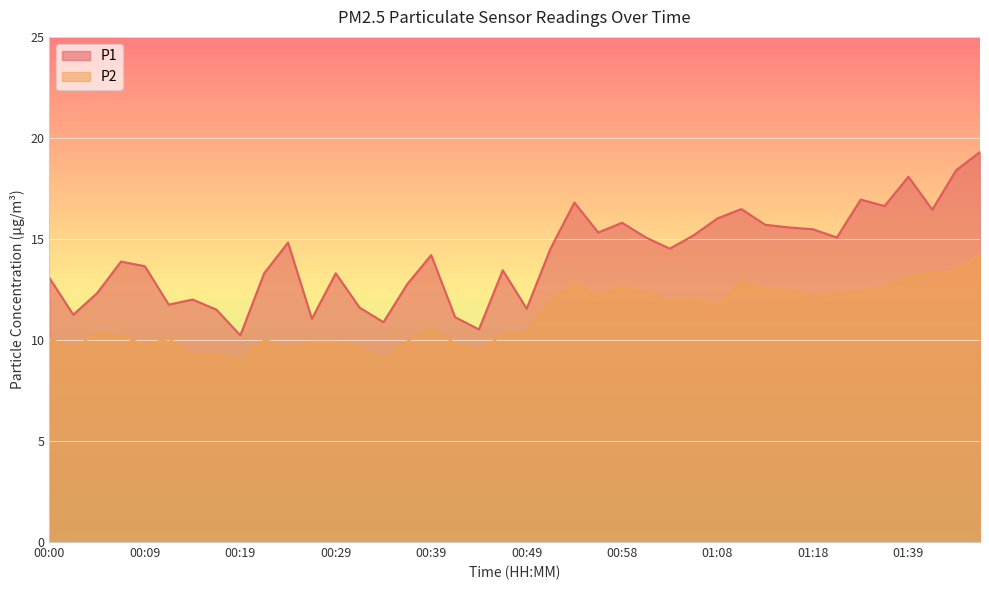

What is the difference between the second highest and minimum values in the P1 series?

8.2